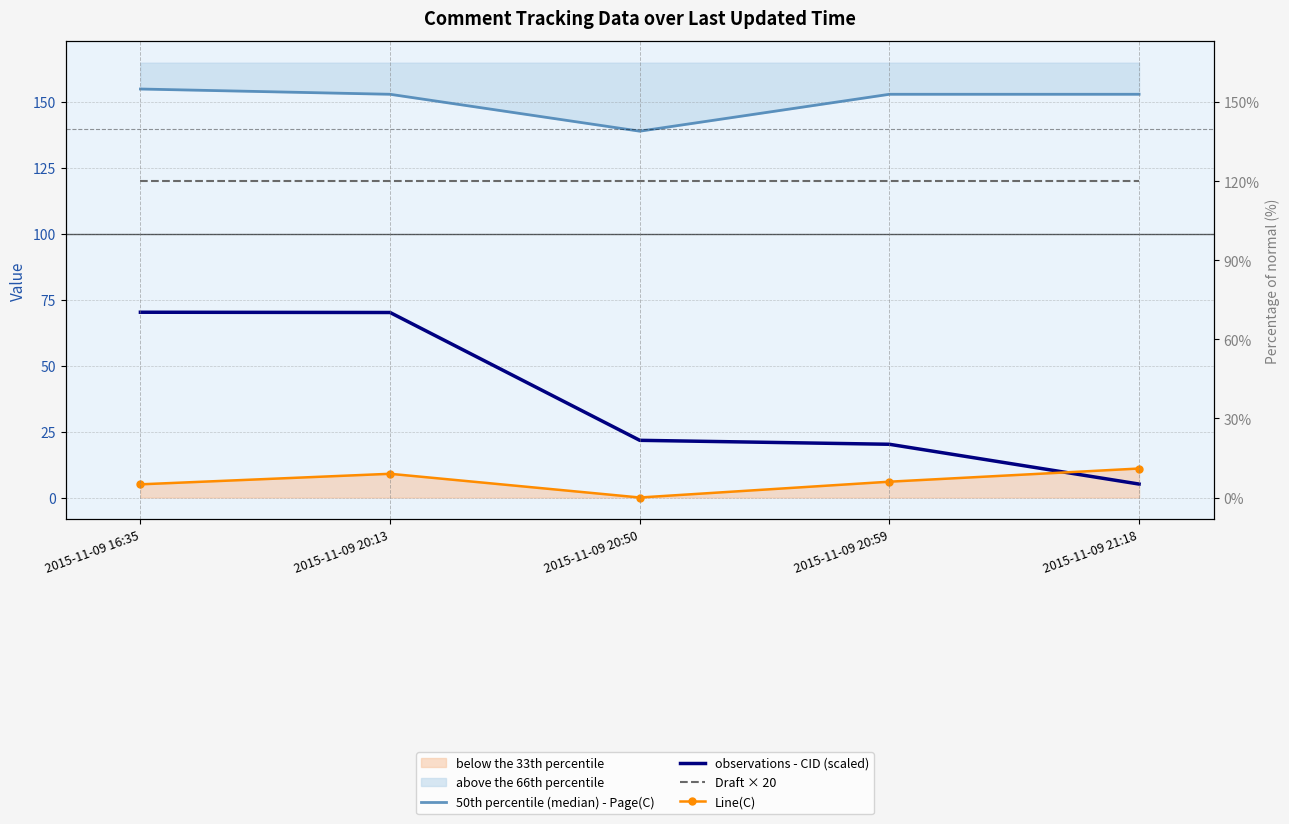

What is the average value of the Draft × 20 series?

120.0